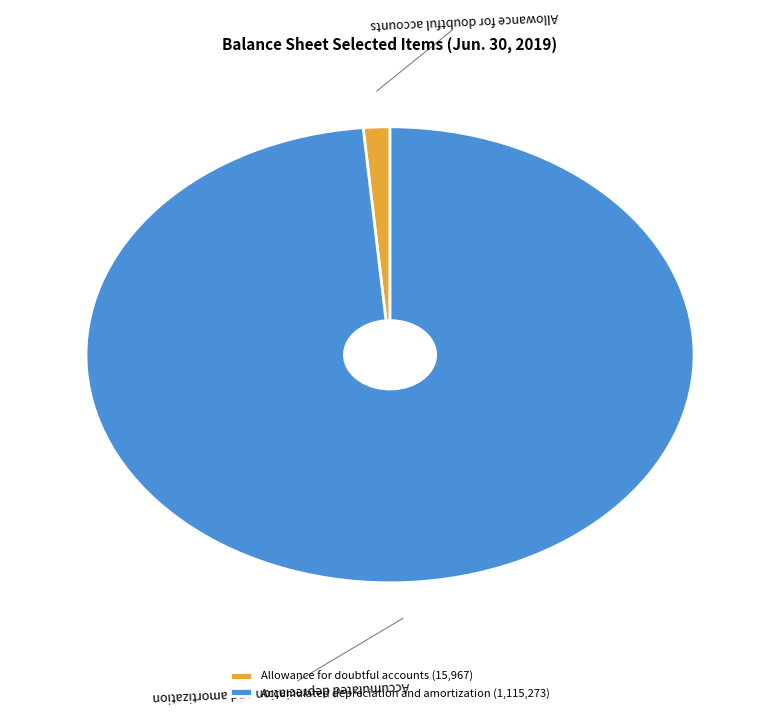

Combined, do Accumulated depreciation and amortization and Allowance for doubtful accounts account for over 50%?

Yes